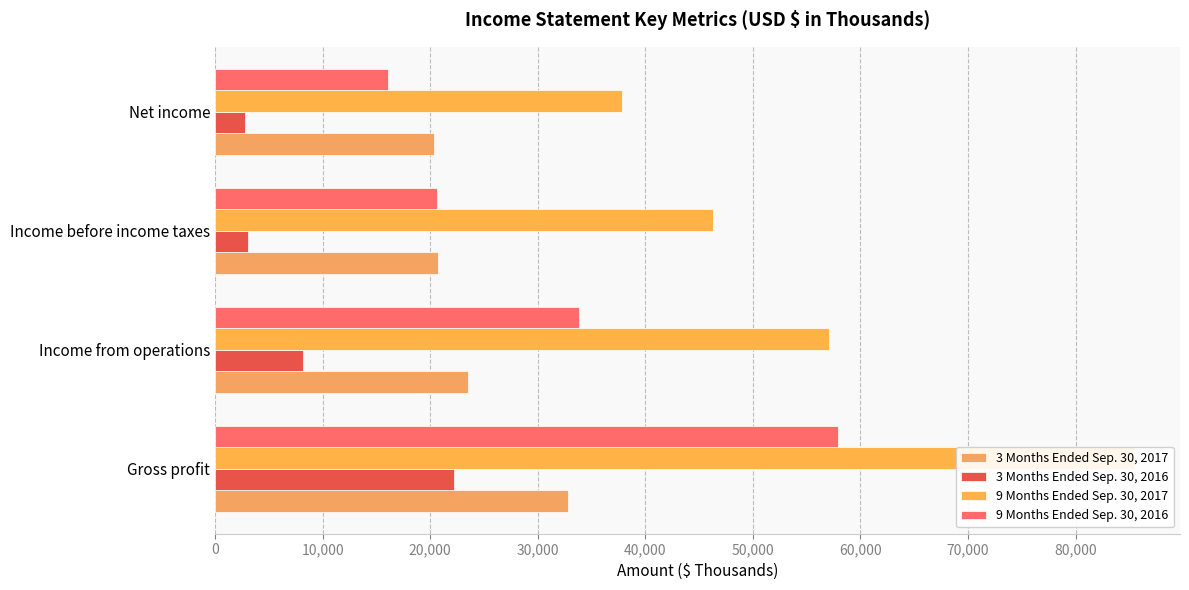

What is the average value of the 9 Months Ended Sep. 30, 2017 series?

56652